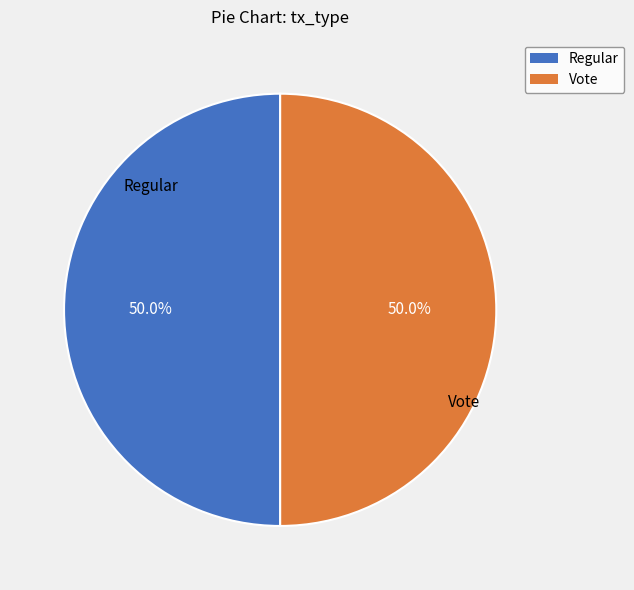

To the nearest percent, what is the average slice percentage?

50%